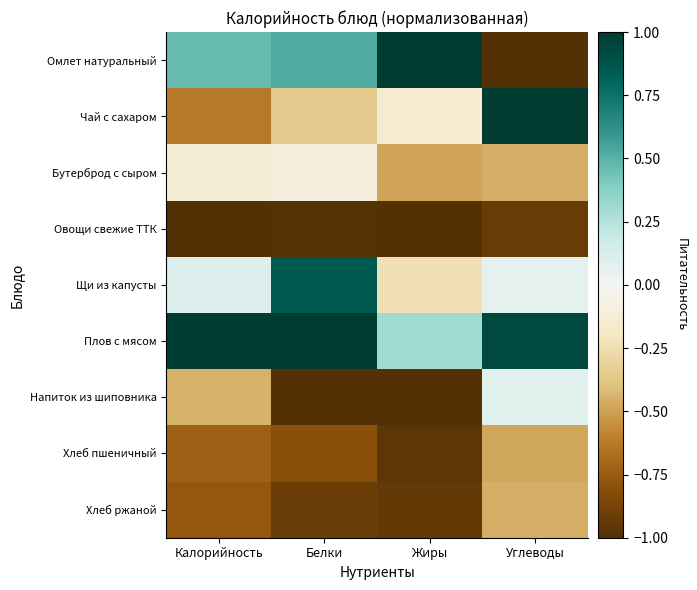

Which series has the largest range (max minus min)?

Омлет натуральный